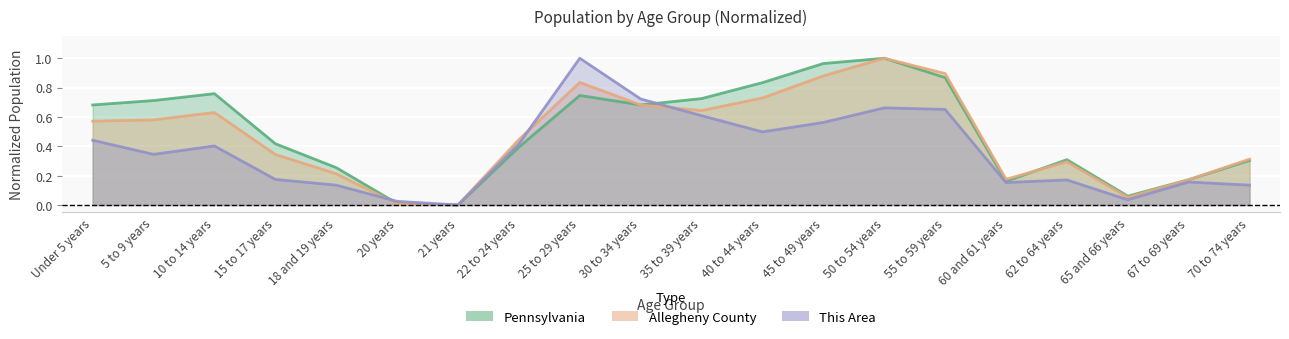

Which series has the largest total across all categories?

Pennsylvania